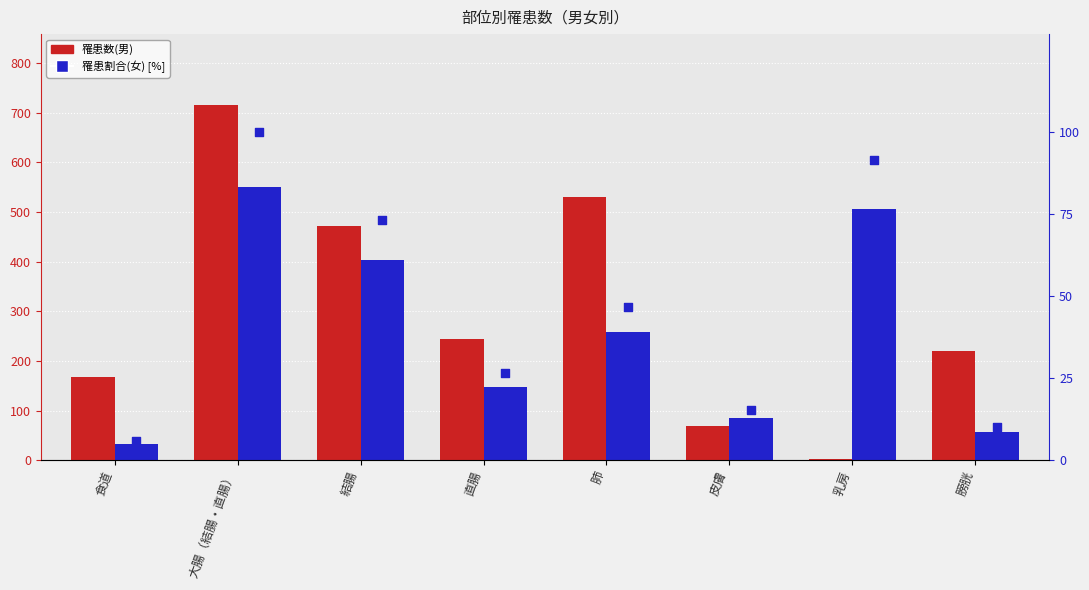

Which series contains the highest Y value?

罹患数(男)